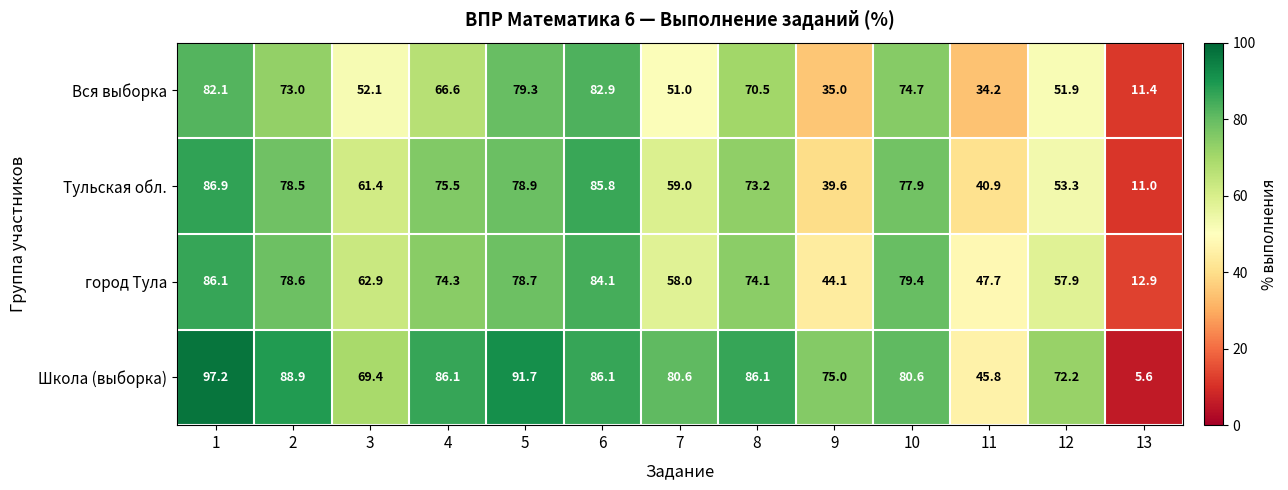

Which series has the largest range (max minus min)?

Школа (выборка)